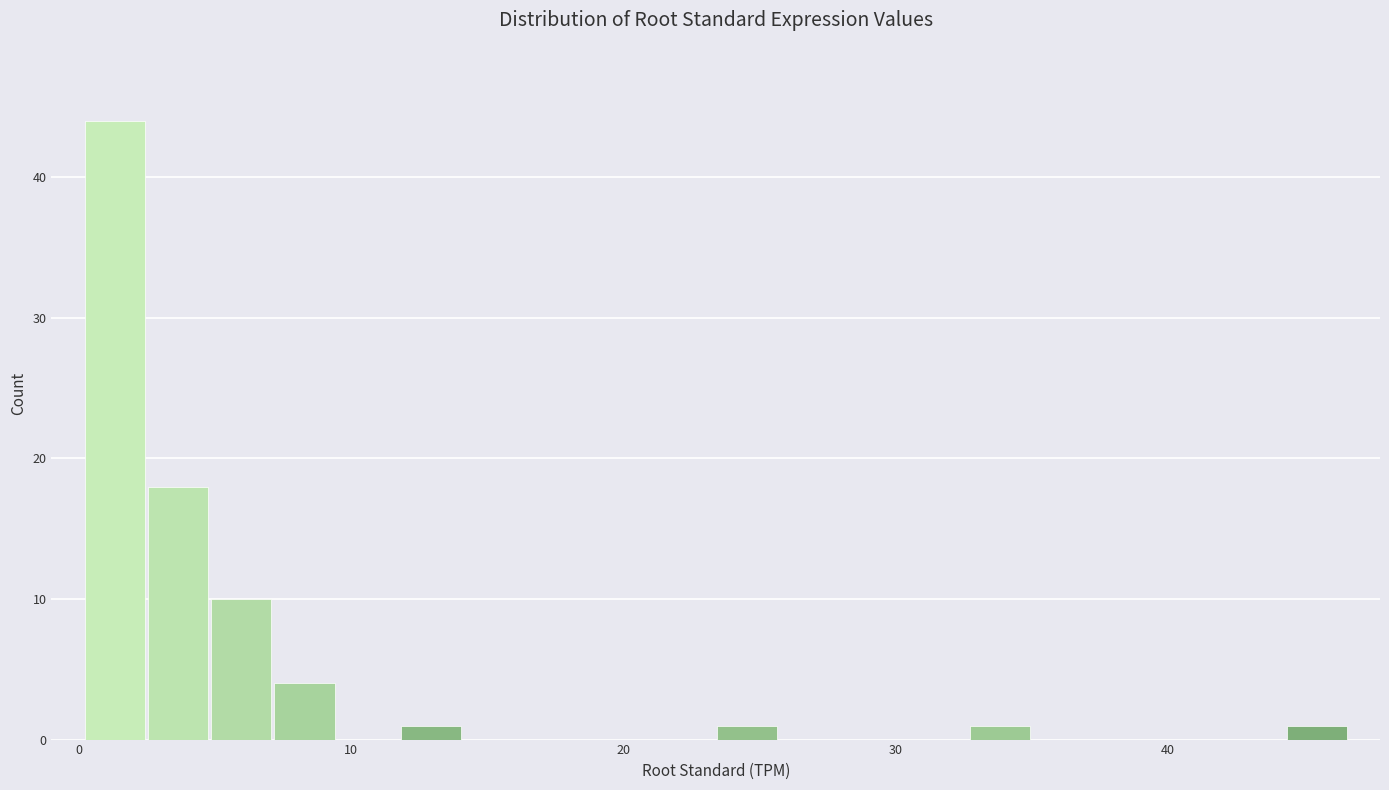

Read against the x-axis, roughly where is the centre of the tallest bar?

1